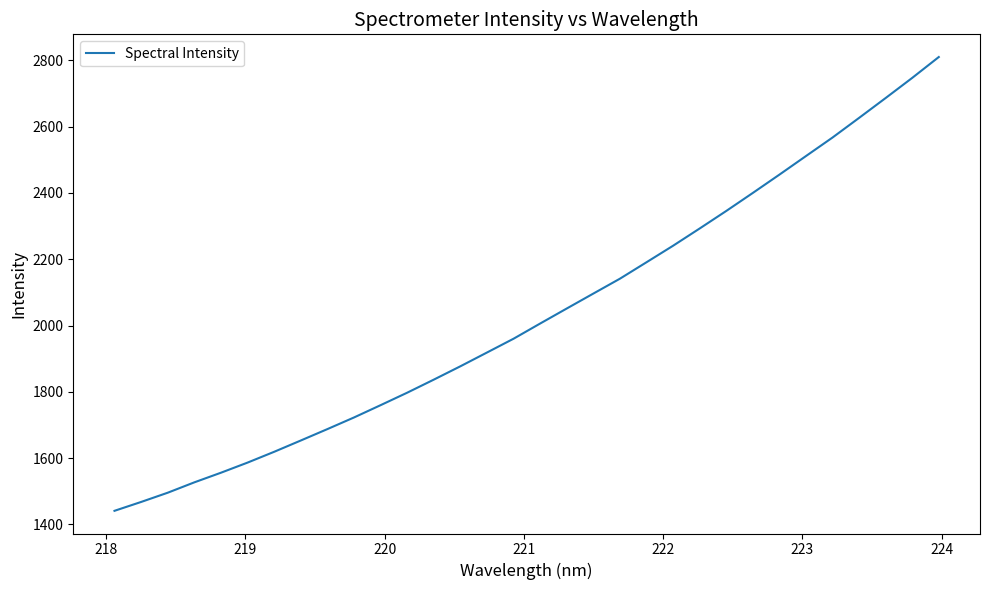

What is the smallest value displayed?

1441.1